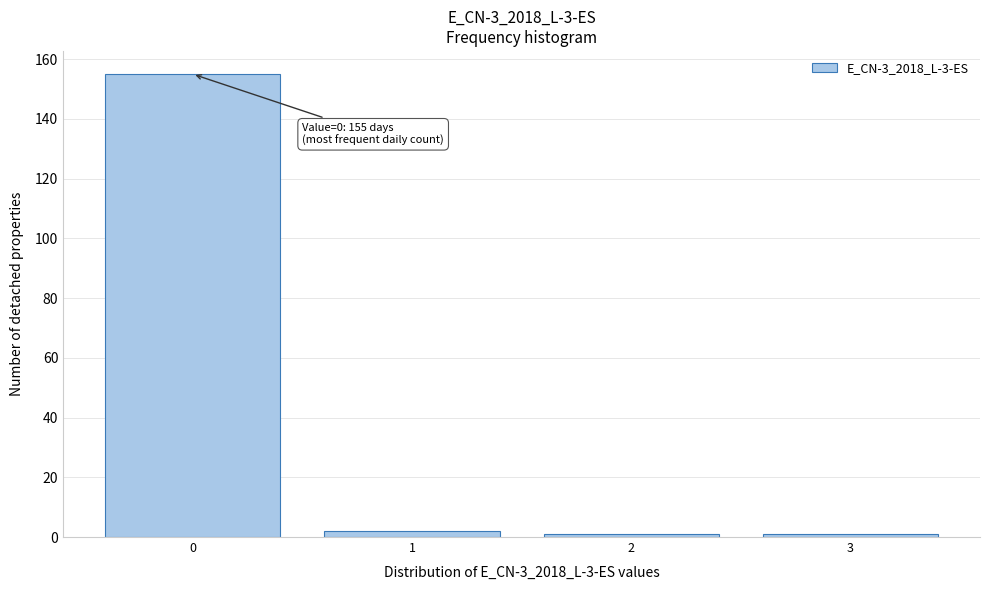

Reading right to left, list all the values displayed in this chart.

1	1	2	155